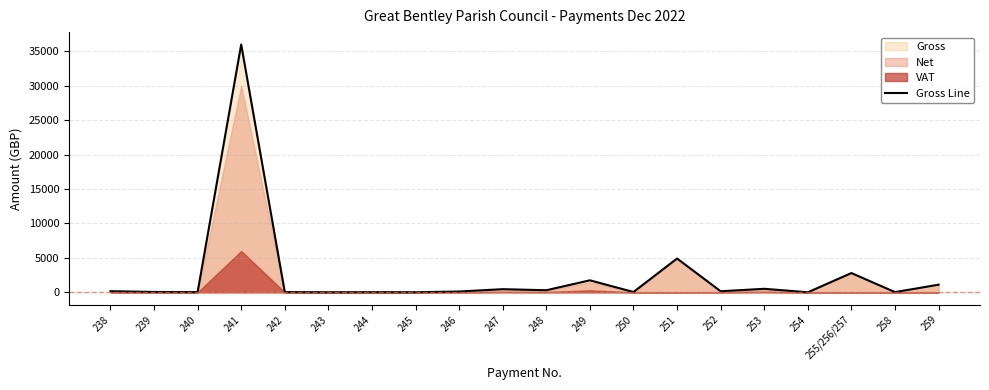

What is the label of the 10th point from the left?

247